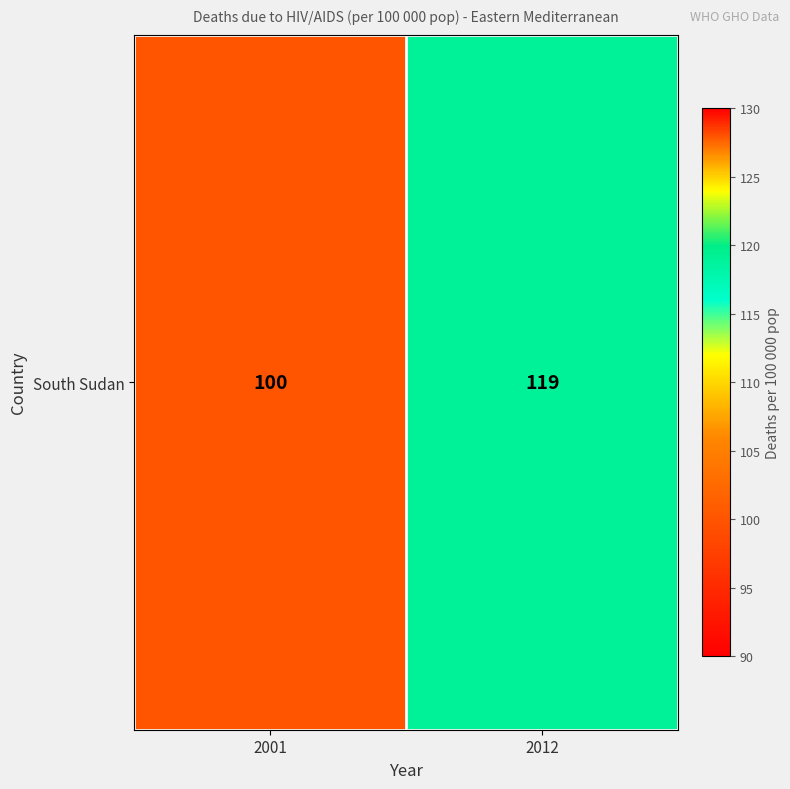

How many values are between 100 and 119?

2